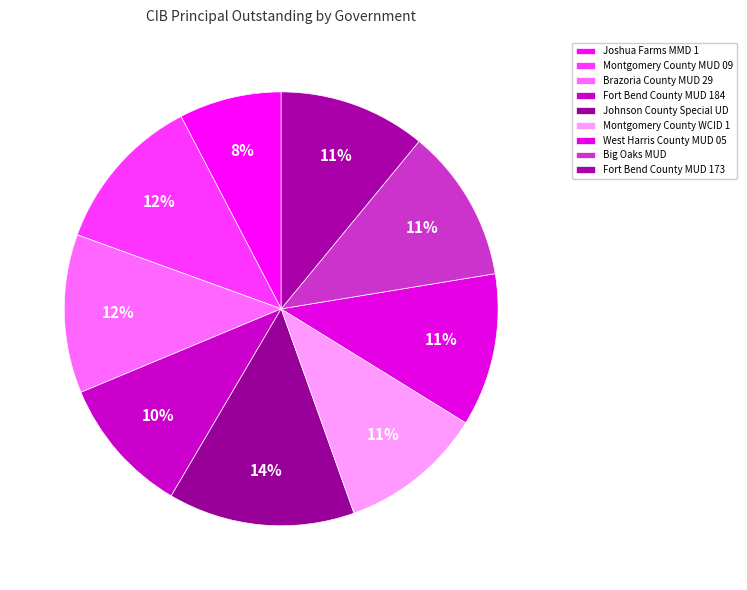

Is it true that Fort Bend County MUD 173 is 1% of the pie?

False